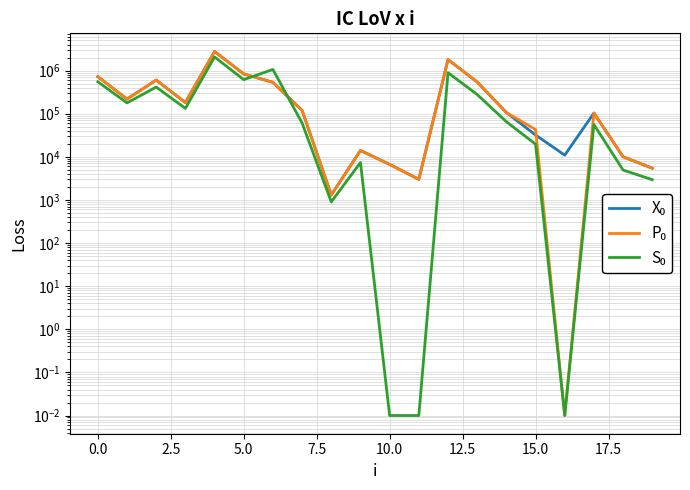

How many values in the X₀ series are below 119040?

10